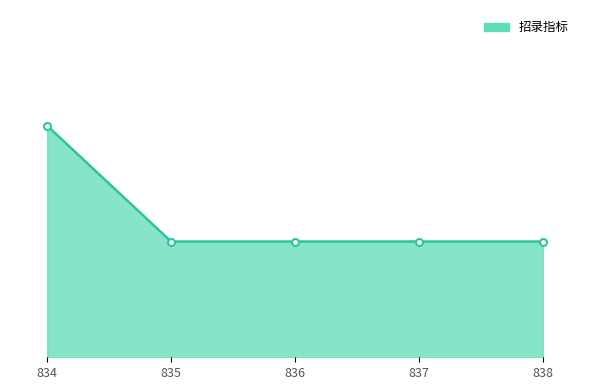

Reading left to right, list all the values displayed in this chart.

2	1	1	1	1